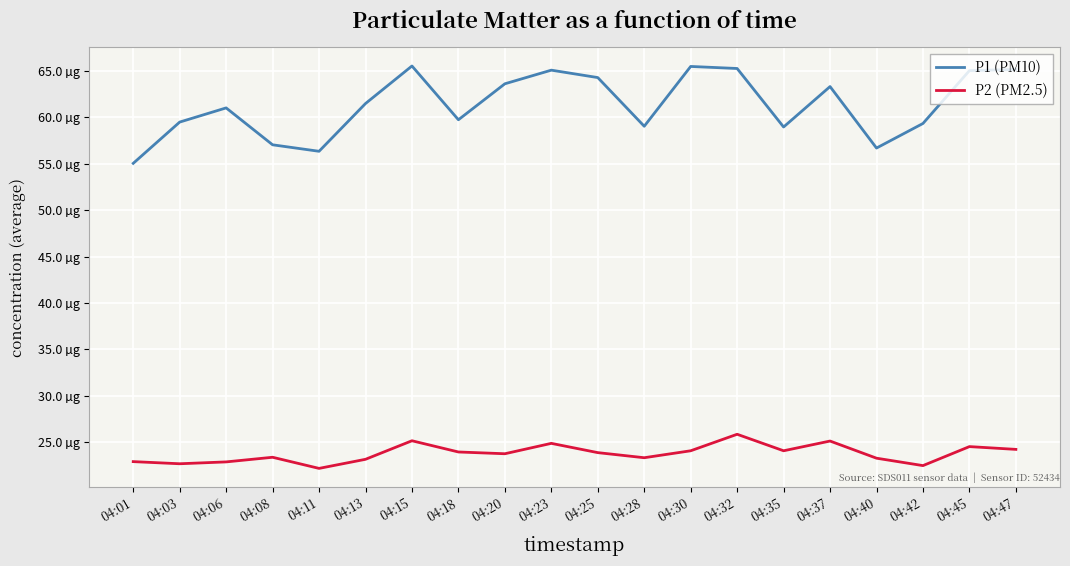

Between 04:11 and 04:32, which is larger?

04:32